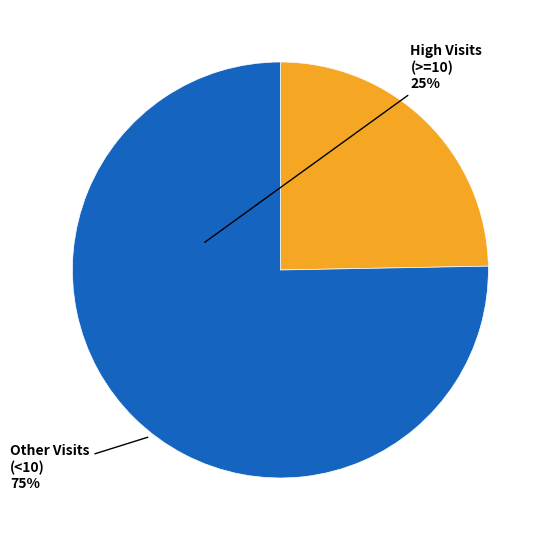

Which slice is the smallest?

High Visits (>=10) 25%